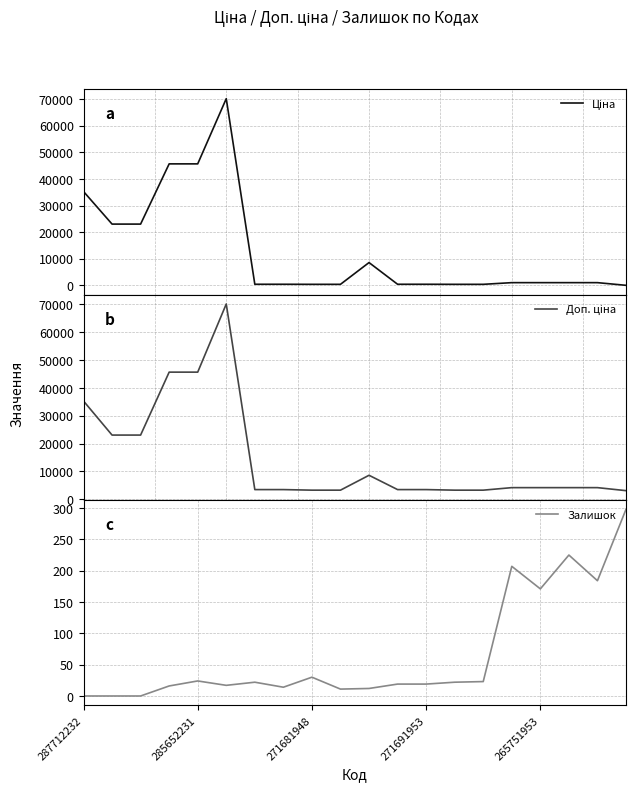

What is the sum of the Доп. ціна values at 10 and 6?

12015.8